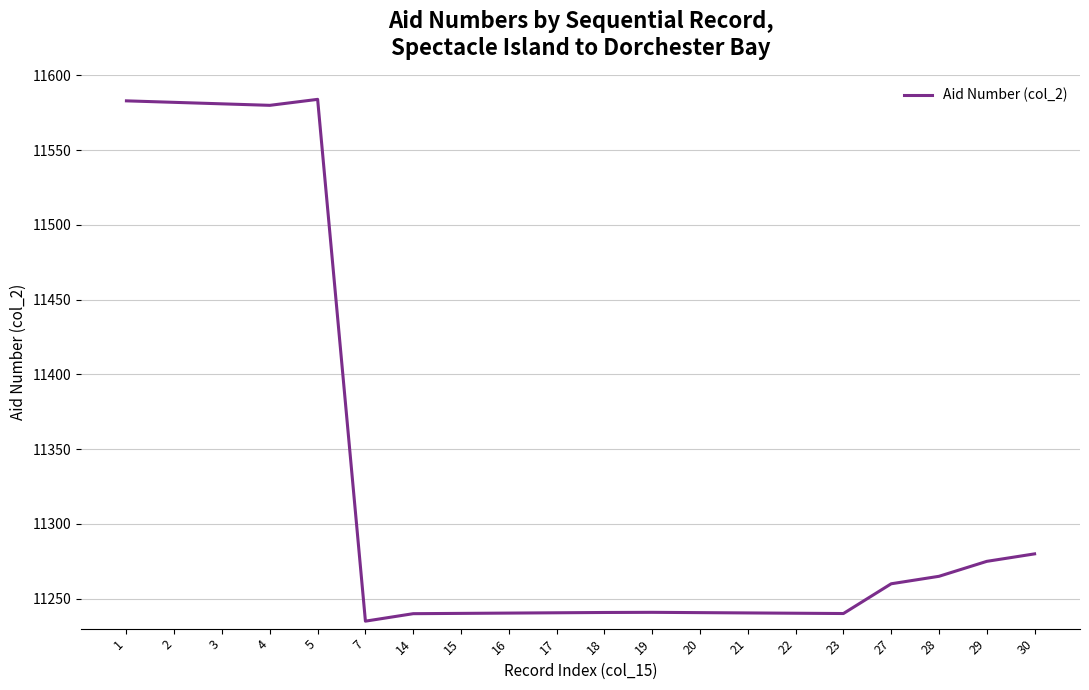

What is the difference between the maximum and minimum values?

349.0